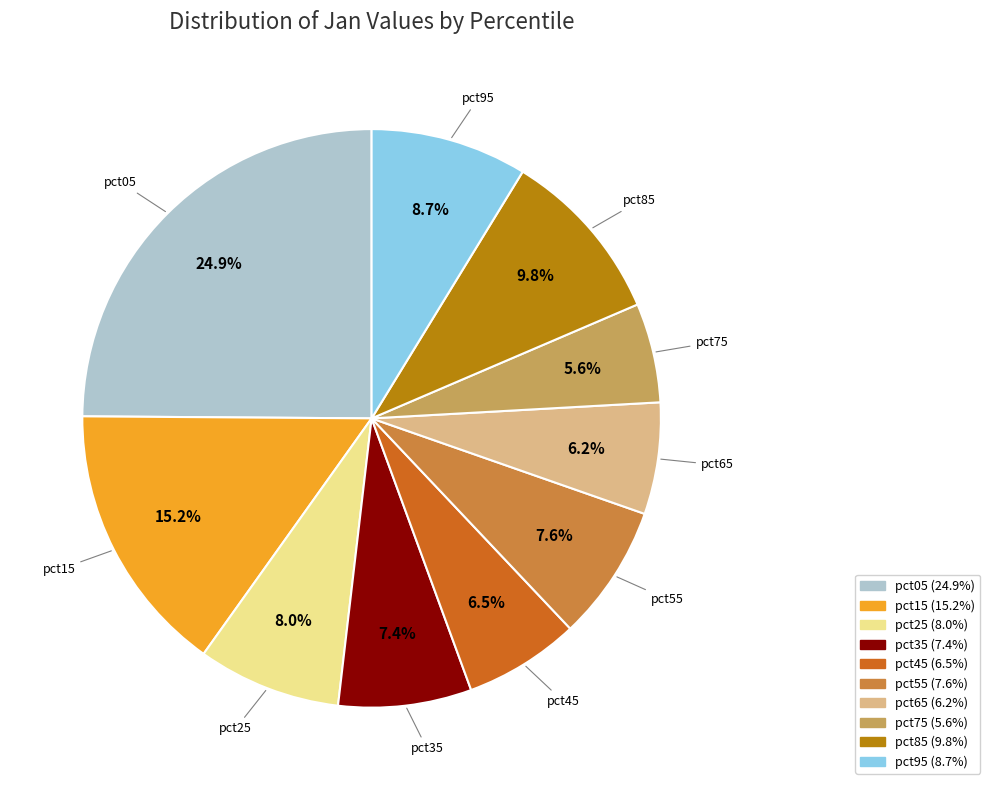

Is there a majority slice in this chart?

No